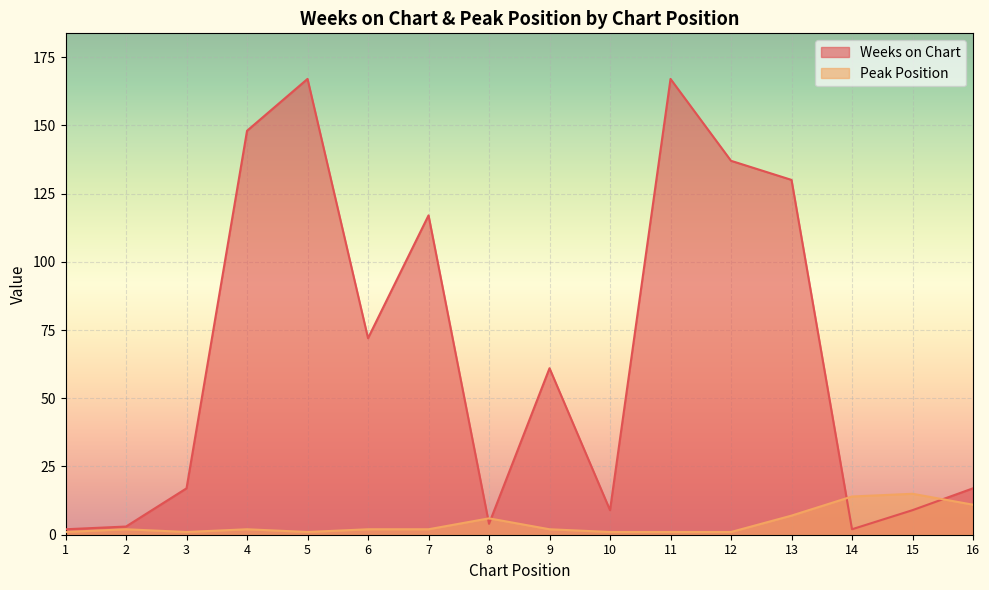

Reading left to right, extract all data points from this chart.

Weeks on Chart: 1=2	2=3	3=17	4=148	5=167	6=72	7=117	8=4	9=61	10=9	11=167	12=137	13=130	14=2	15=9	16=17
Peak Position: 1=1	2=2	3=1	4=2	5=1	6=2	7=2	8=6	9=2	10=1	11=1	12=1	13=7	14=14	15=15	16=11